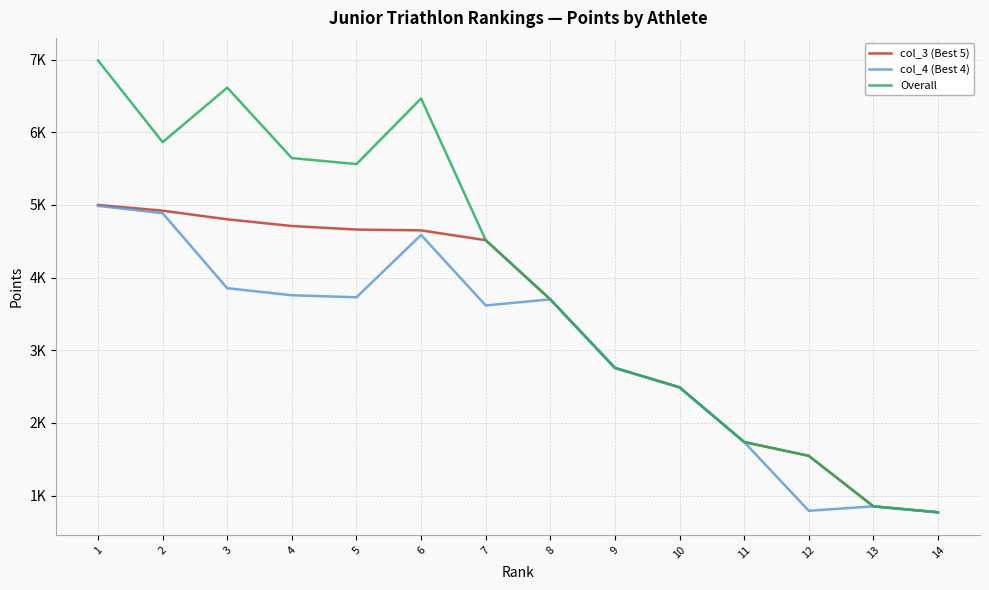

Reading left to right, what are all the values shown in this chart?

col_3 (Best 5): 1=5000	2=4921	3=4802	4=4710	5=4661	6=4650	7=4515	8=3700	9=2757	10=2490	11=1737	12=1547	13=852	14=770
col_4 (Best 4): 1=4988	2=4886	3=3854	4=3757	5=3729	6=4587	7=3617	8=3700	9=2757	10=2490	11=1737	12=791	13=852	14=770
Overall: 1=6988	2=5864	3=6614	4=5645	5=5562	6=6465	7=4515	8=3700	9=2757	10=2490	11=1737	12=1547	13=852	14=770